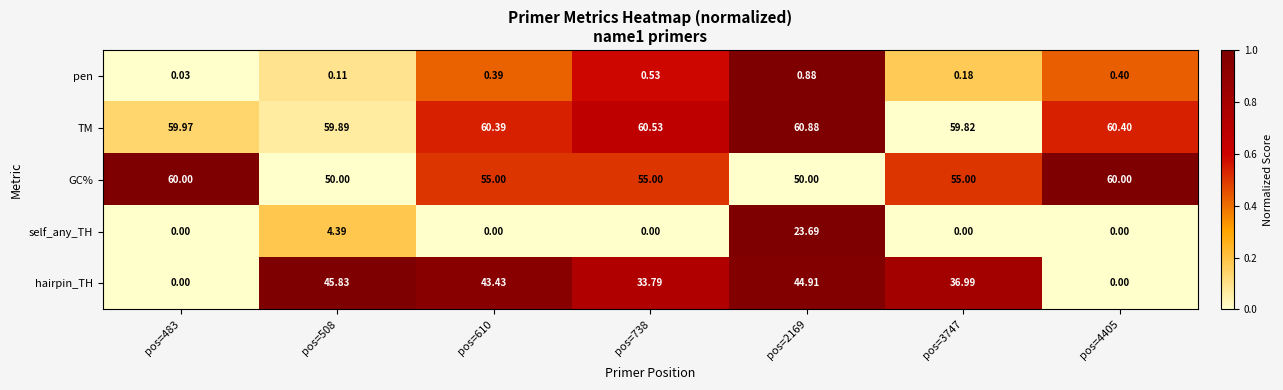

Which series has the largest range (max minus min)?

hairpin_TH